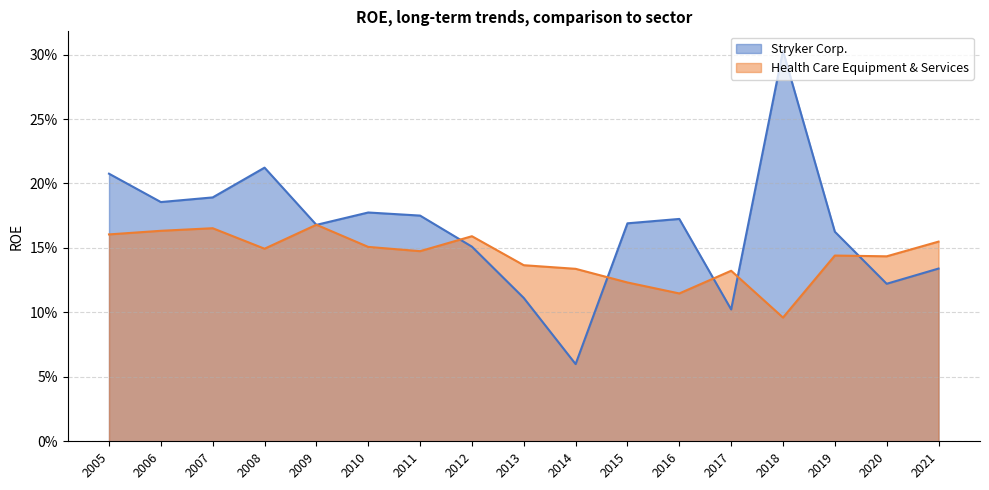

List the series in order of their overall mean, highest first.

Stryker Corp., Health Care Equipment & Services